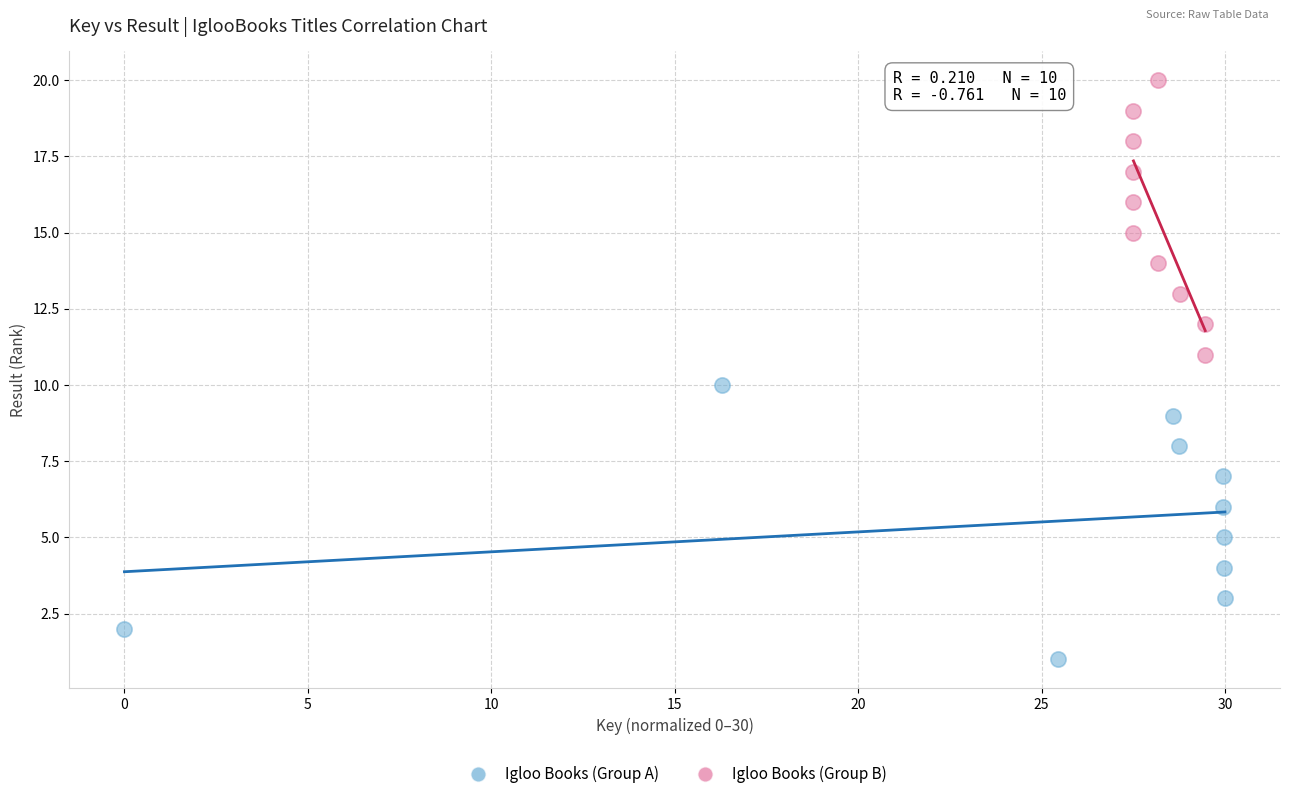

Which series contains the highest Y value?

Igloo Books (Group B)